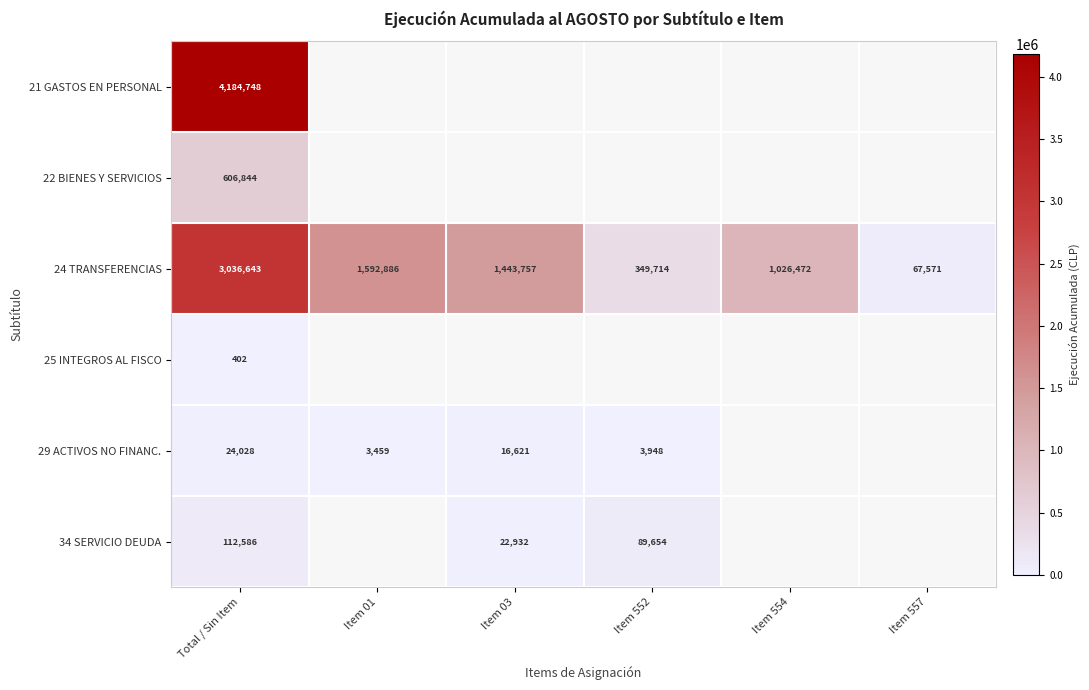

True or false: 29 ACTIVOS NO FINANC. has a value of 8843 at Total / Sin Item.

False